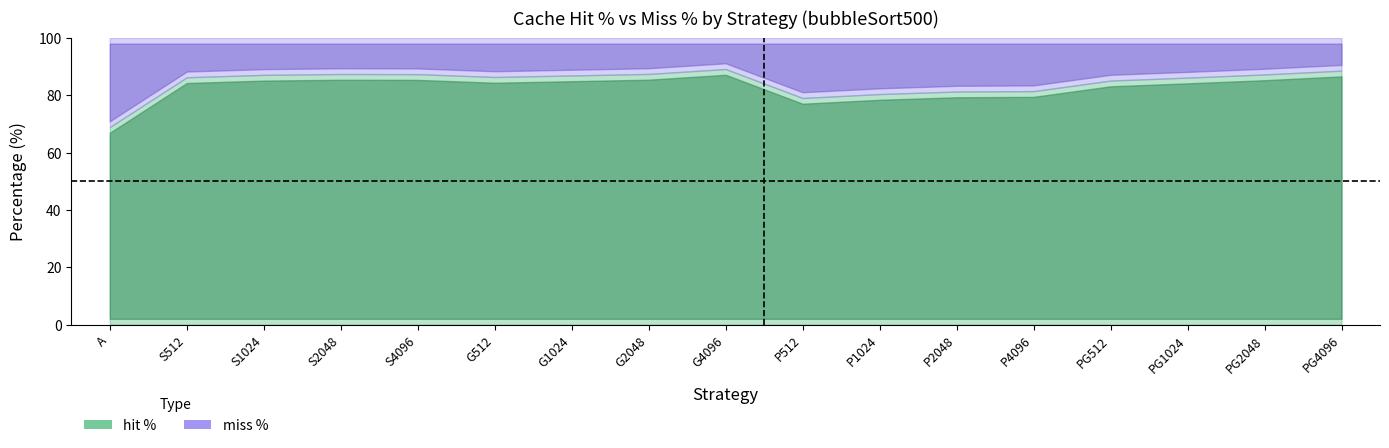

Rank the series at S2048 from highest to lowest value.

hit %, miss %